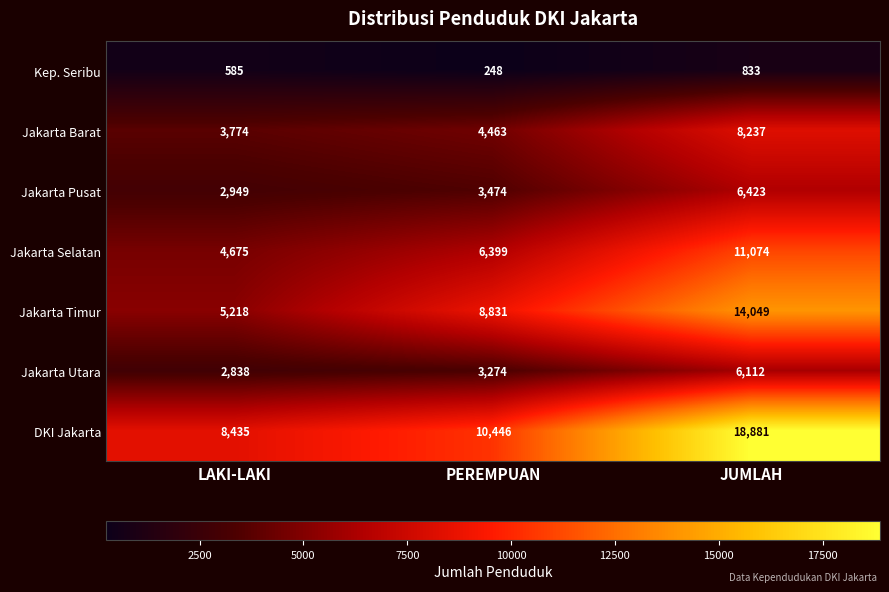

What is the sum of the Jakarta Barat values at JUMLAH and PEREMPUAN?

12700